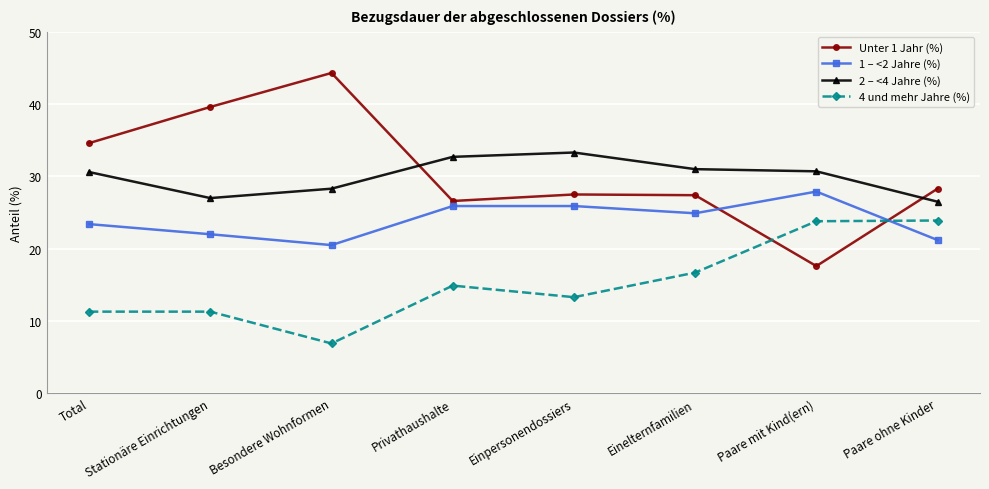

How many categories are shown in the chart?

8